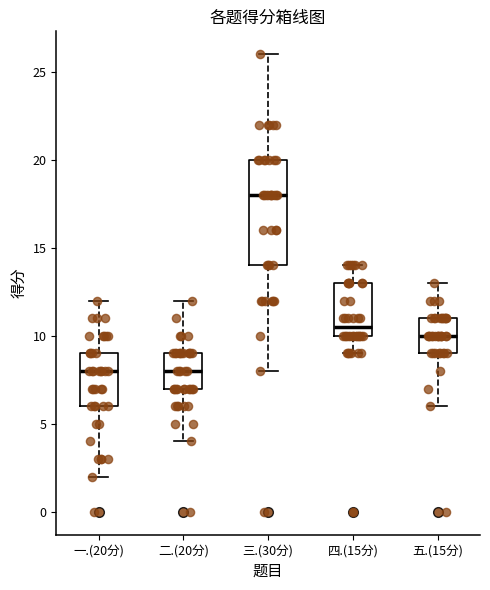

Reading left to right, transcribe this box plot: for each box, give where its median line is, the range the box spans, and where its two whiskers end, as read against the y-axis. The values are not printed on the chart, so give them approximately, as read against the axis.

一.(20分): median 8.0, box 6.0 to 9.0, whiskers 2.0 to 12.0
二.(20分): median 8.0, box 7.0 to 9.0, whiskers 4.0 to 12.0
三.(30分): median 18.0, box 14.0 to 20.0, whiskers 8.0 to 26.0
四.(15分): median 10.5, box 10.0 to 13.0, whiskers 9.0 to 14.0
五.(15分): median 10.0, box 9.0 to 11.0, whiskers 6.0 to 13.0